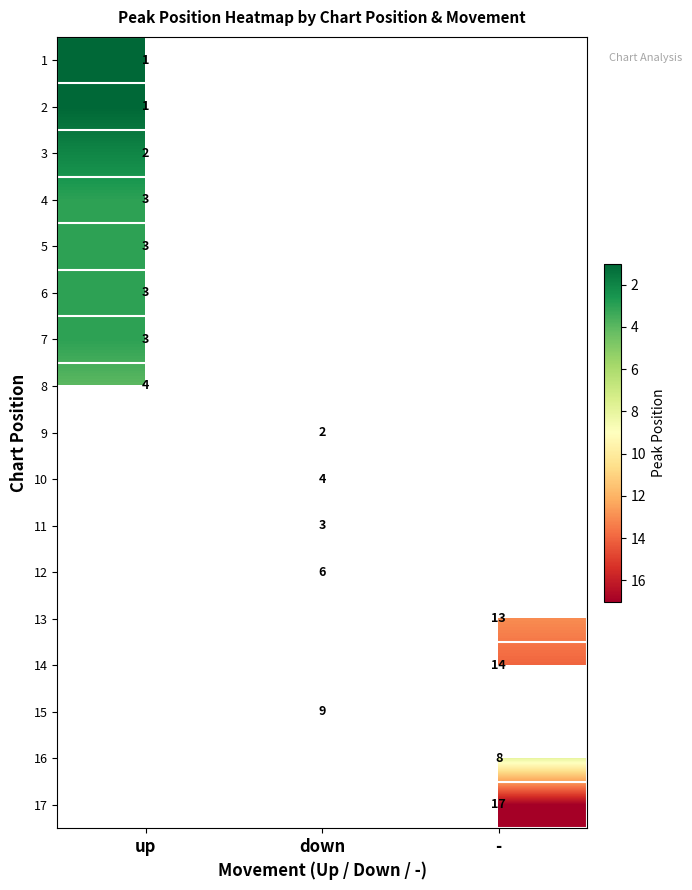

The 5 series shows 4 at up. True or false?

False